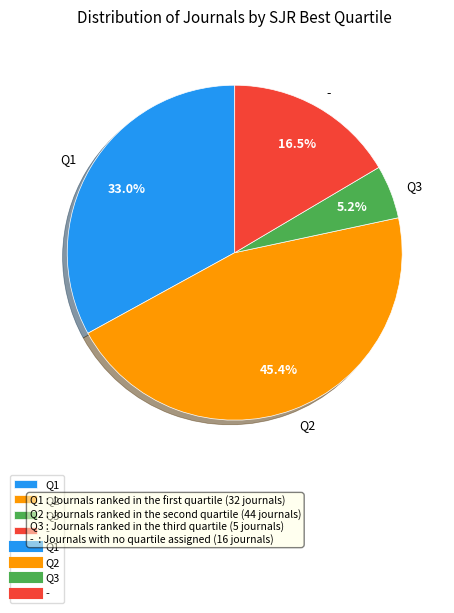

Approximately how many times larger is the value at Q2 compared to Q1?

1.4